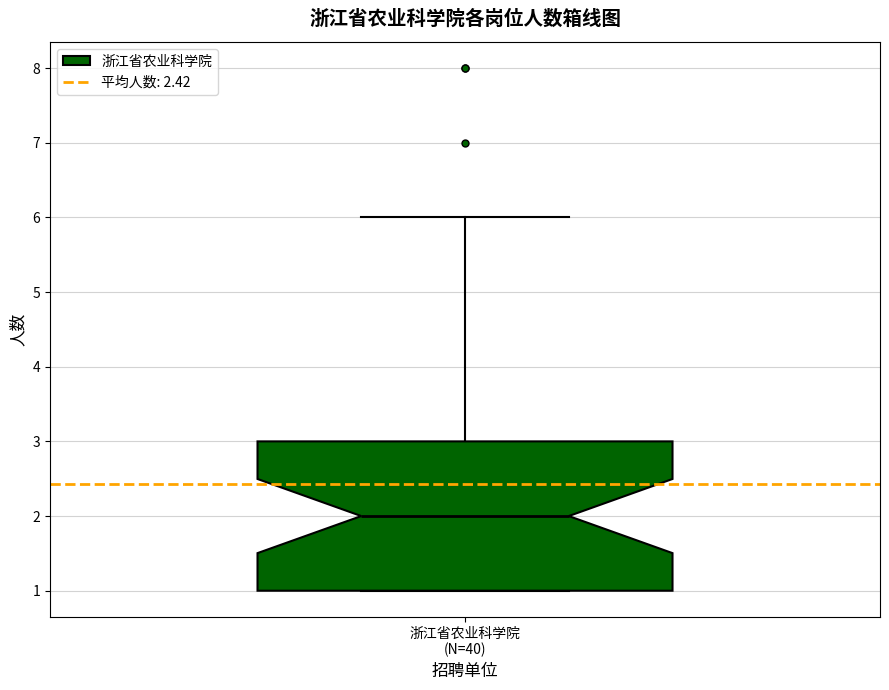

Read this box plot against the y-axis: the position of the median line, the range covered by the box, and the ends of both whiskers. The values are not printed on the chart, so give them approximately, as read against the axis.

median 2, box 1 to 3, whiskers 1 to 6